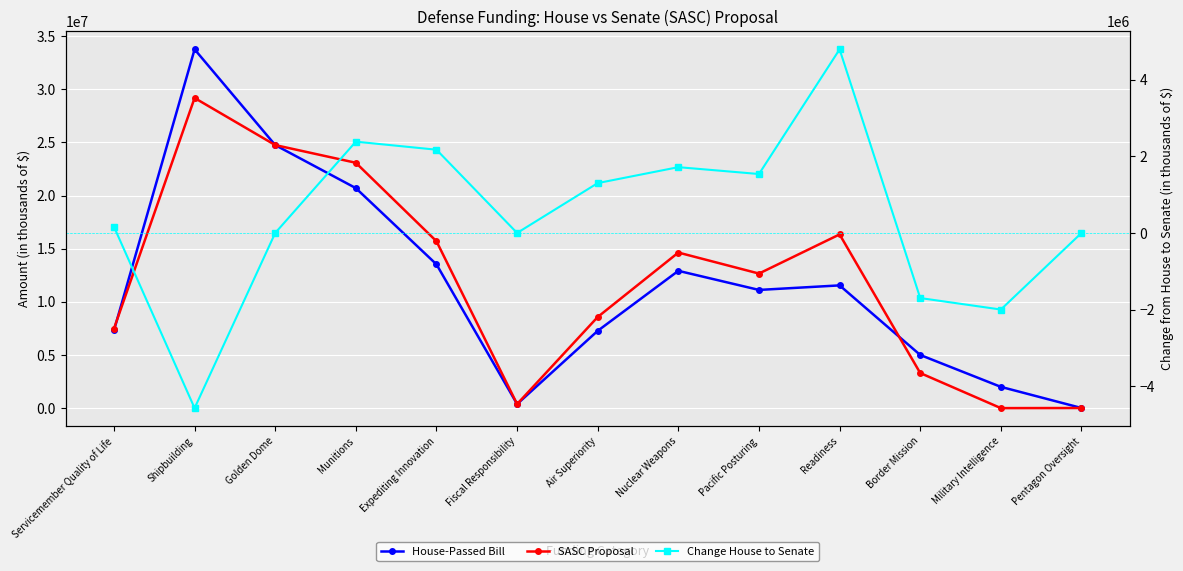

True or false: Change House to Senate and SASC Proposal cross at least once.

False